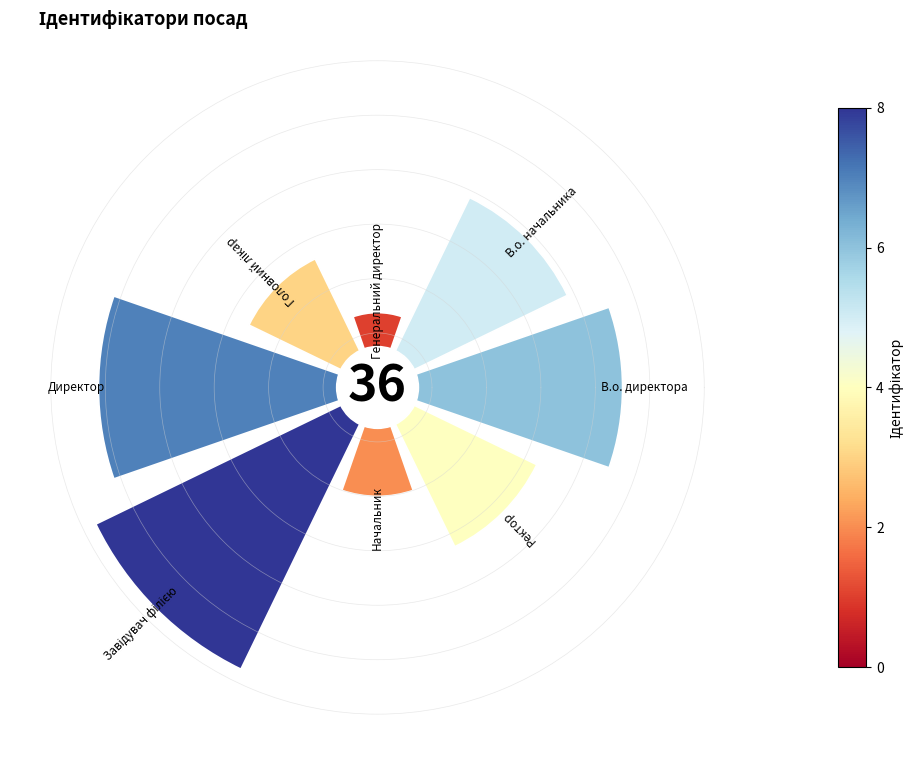

To the nearest percent, what is the average slice percentage?

12%